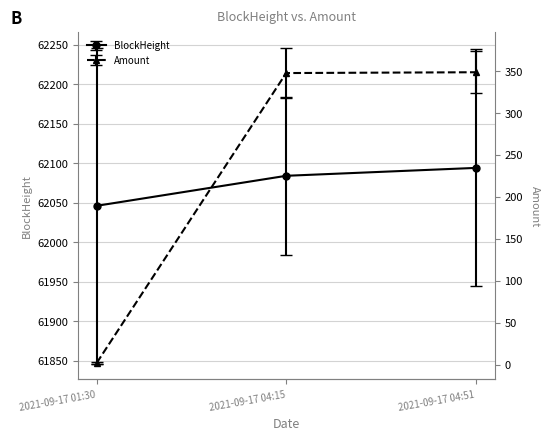

The value of Amount at 2021-09-17 04:15 is 347.7. True or false?

True